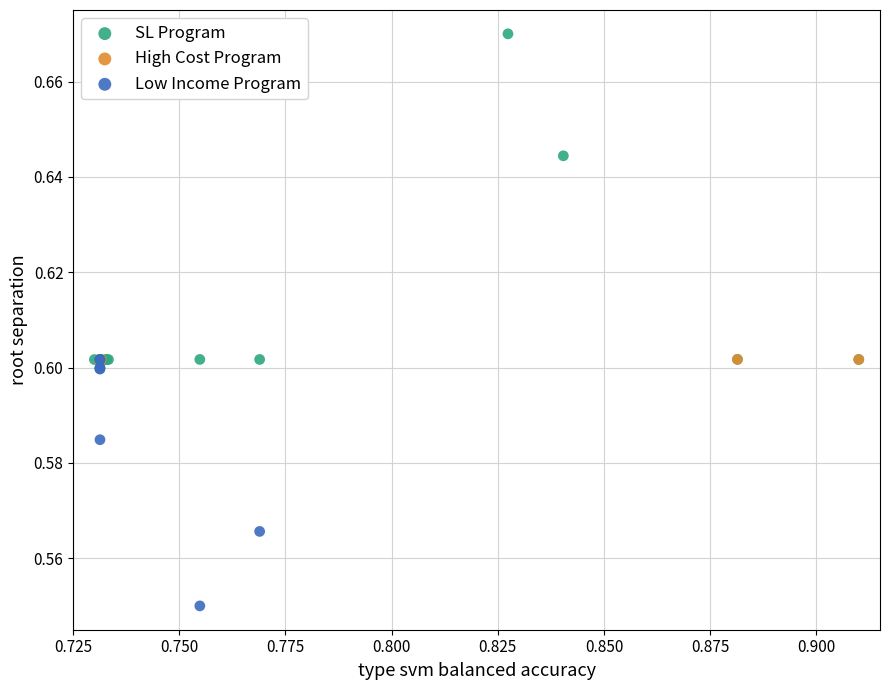

Which series contains the highest Y value?

SL Program